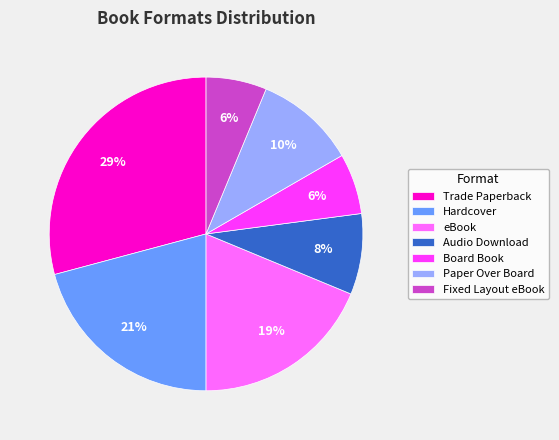

To the nearest percent, what portion does Board Book represent?

6%